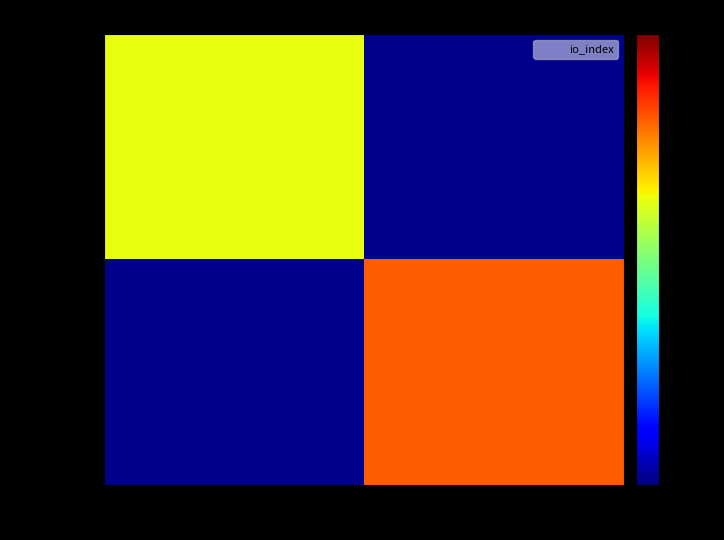

True or false: d12e6e90… has a value of 26.2 at 1.

False